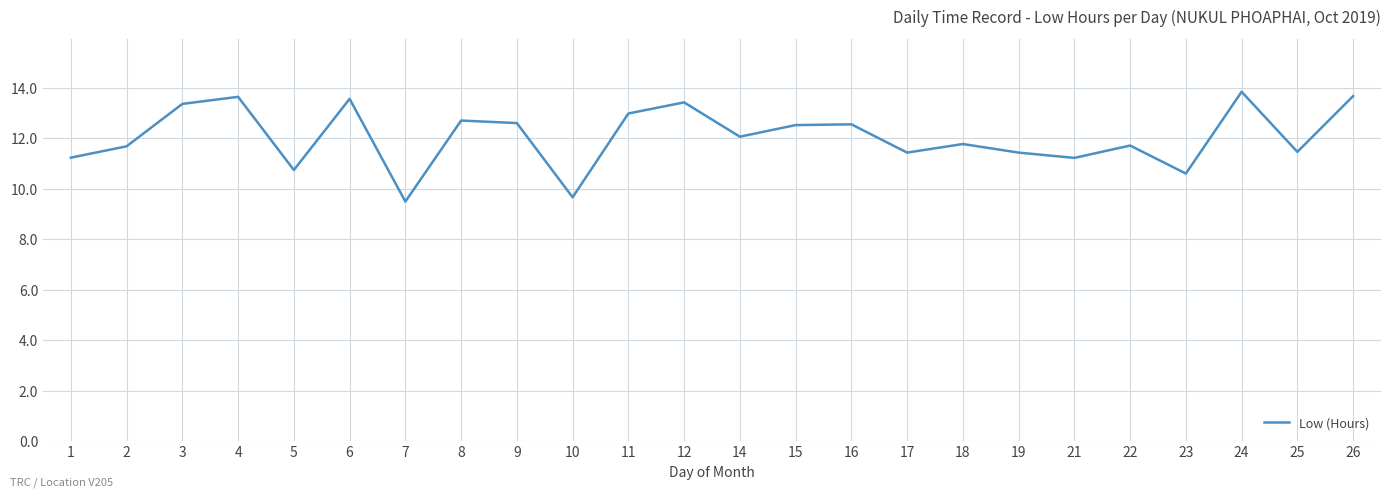

What is the maximum value shown in the chart?

13.8